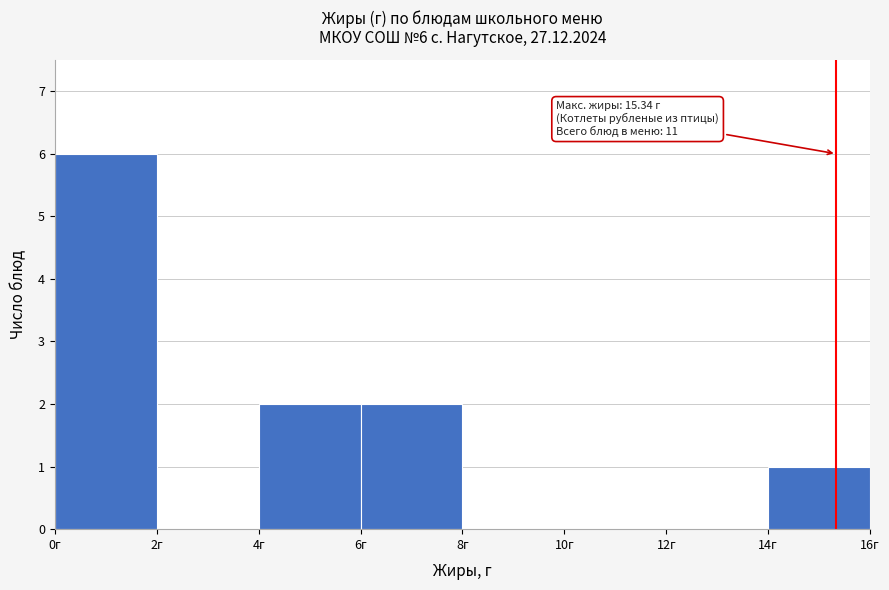

Which range on the x-axis has the tallest bar?

0 to 2